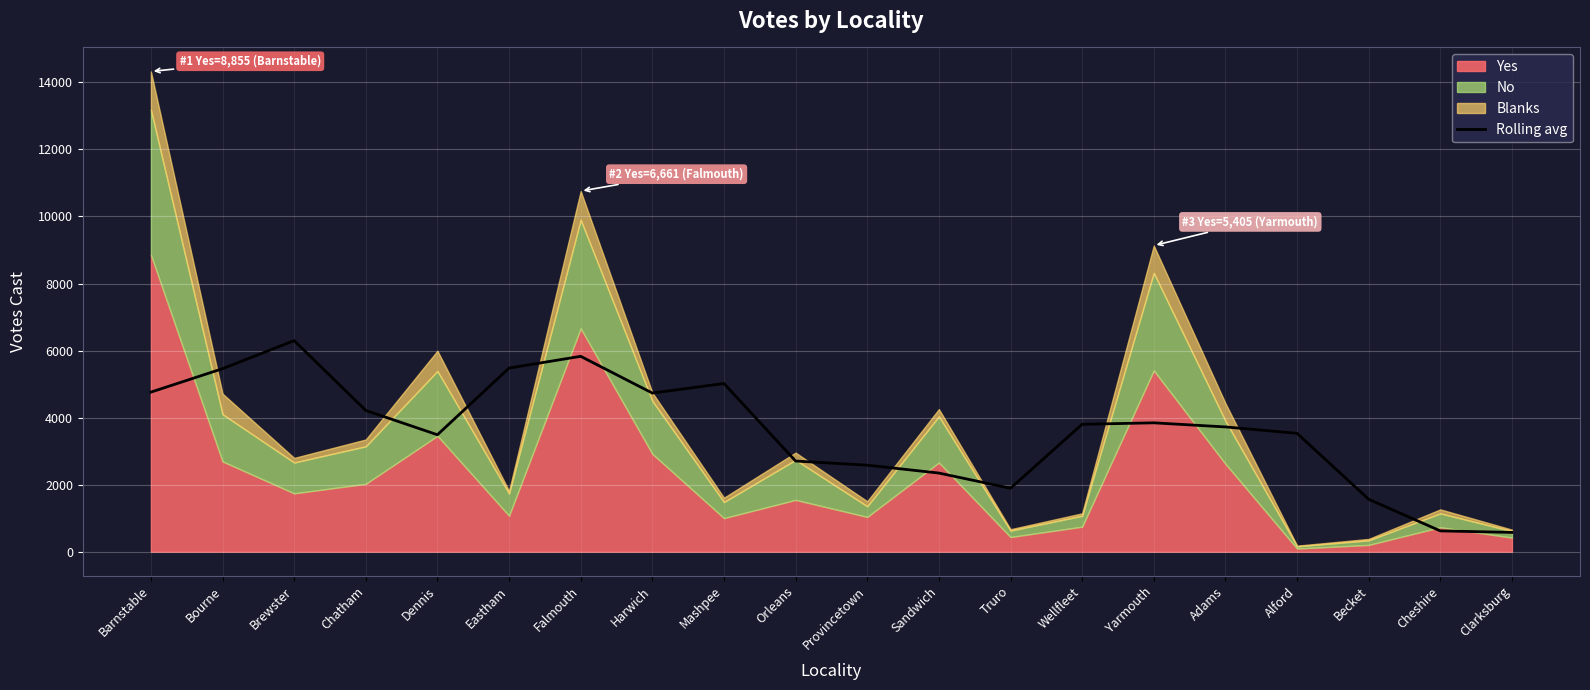

Reading right to left, what are all the values shown in this chart?

Clarksburg=575.2	Cheshire=620.2	Becket=1563.2	Alford=3531.0	Adams=3721.8	Yarmouth=3844.2	Wellfleet=3800.0	Truro=1892.8	Sandwich=2345.5	Provincetown=2580.8	Orleans=2704.0	Mashpee=5017.2	Harwich=4732.0	Falmouth=5827.8	Eastham=5478.0	Dennis=3488.0	Chatham=4213.0	Brewster=6296.0	Bourne=5459.2	Barnstable=4760.0